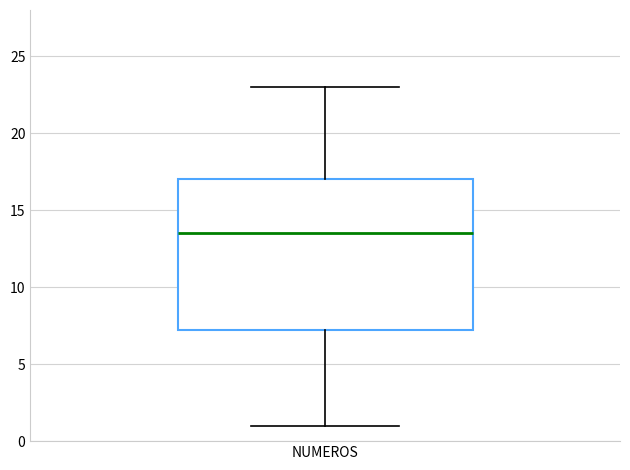

Read this box plot against the y-axis: the position of the median line, the range covered by the box, and the ends of both whiskers. The values are not printed on the chart, so give them approximately, as read against the axis.

median 13.5, box 7.5 to 17.0, whiskers 1.0 to 23.0